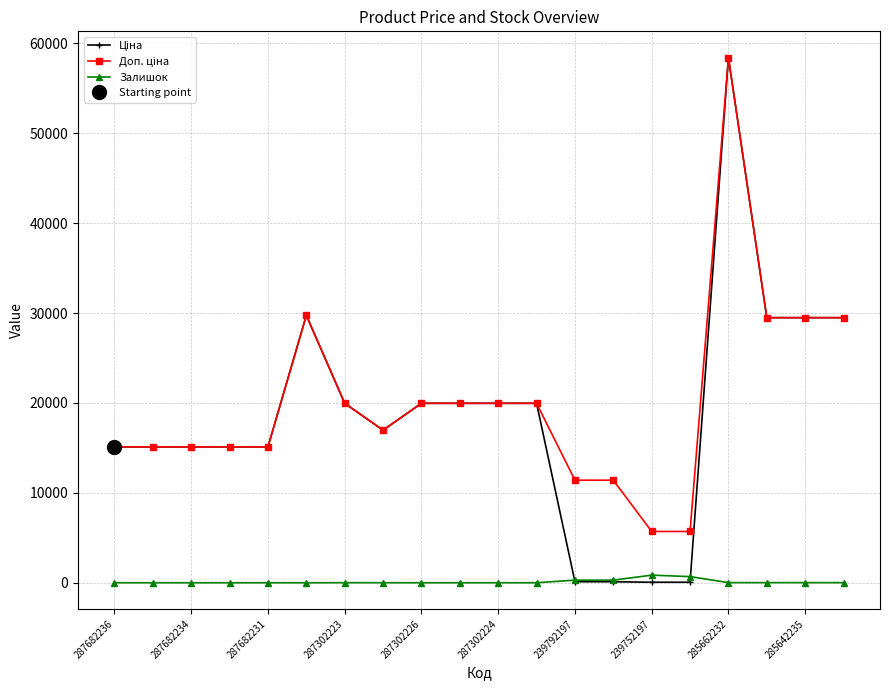

Is it true that Залишок equals 0.0 at 287682231?

True